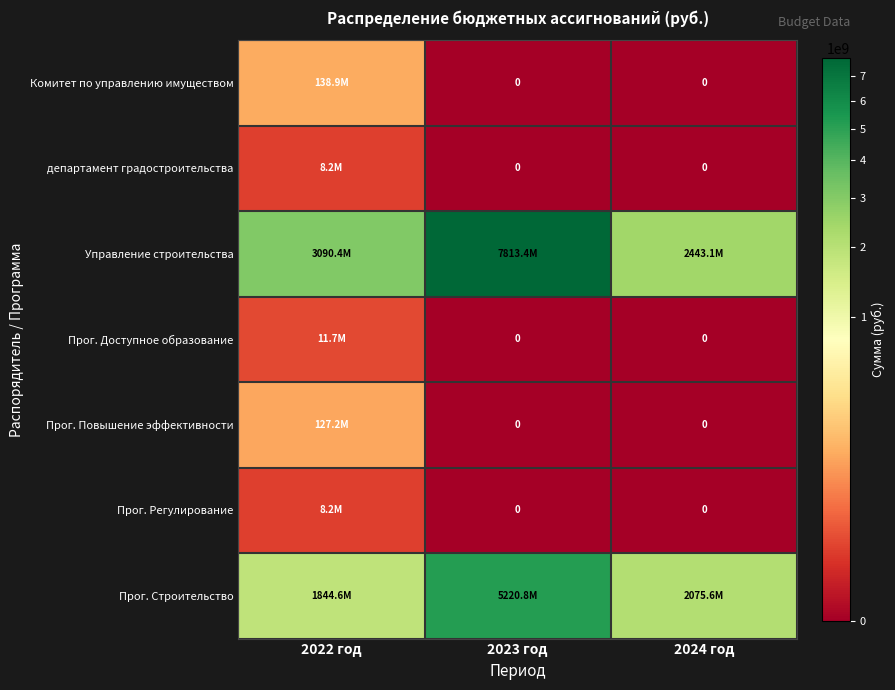

What is the average value of the Управление строительства series?

4448959532